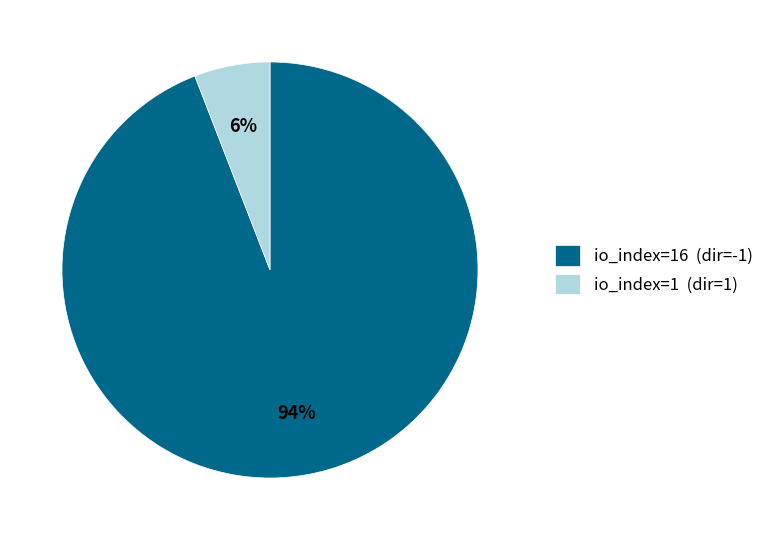

Is the sum of io_index=16 (dir=-1) and io_index=1 (dir=1) greater than half?

Yes